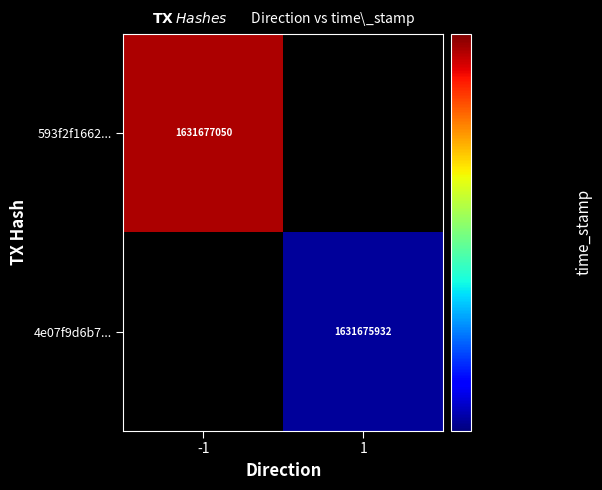

Is the value of 4e07f9d6b784ce1b19148f612d363d3cdbdfd0e at time_stamp greater than the value of 593f2f16621097061dabb402013bfd89418e702 at direction?

Yes